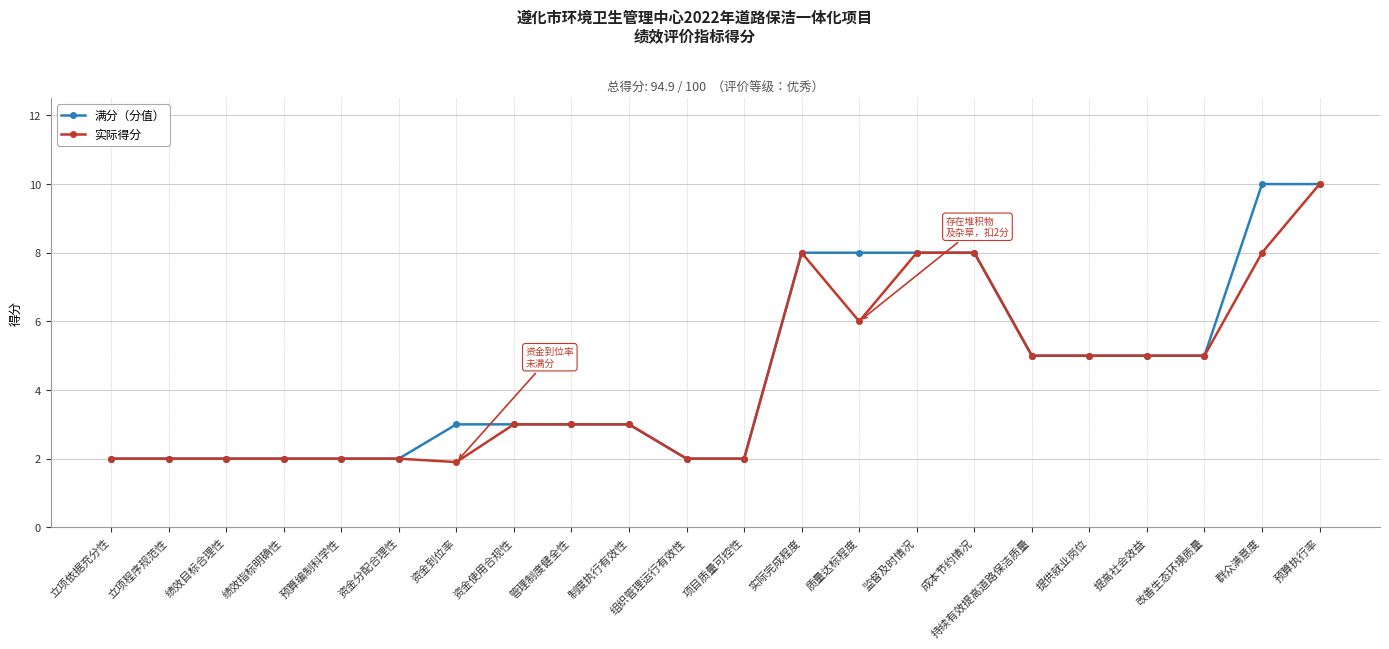

How many distinct data groups are displayed?

2